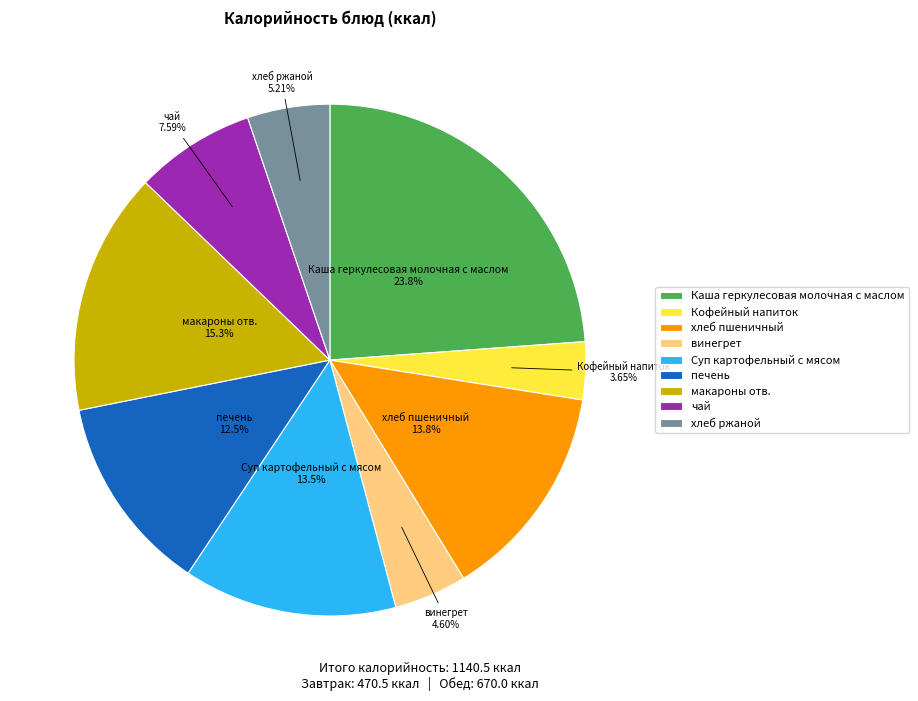

Is it true that хлеб ржаной is 5% of the pie?

True